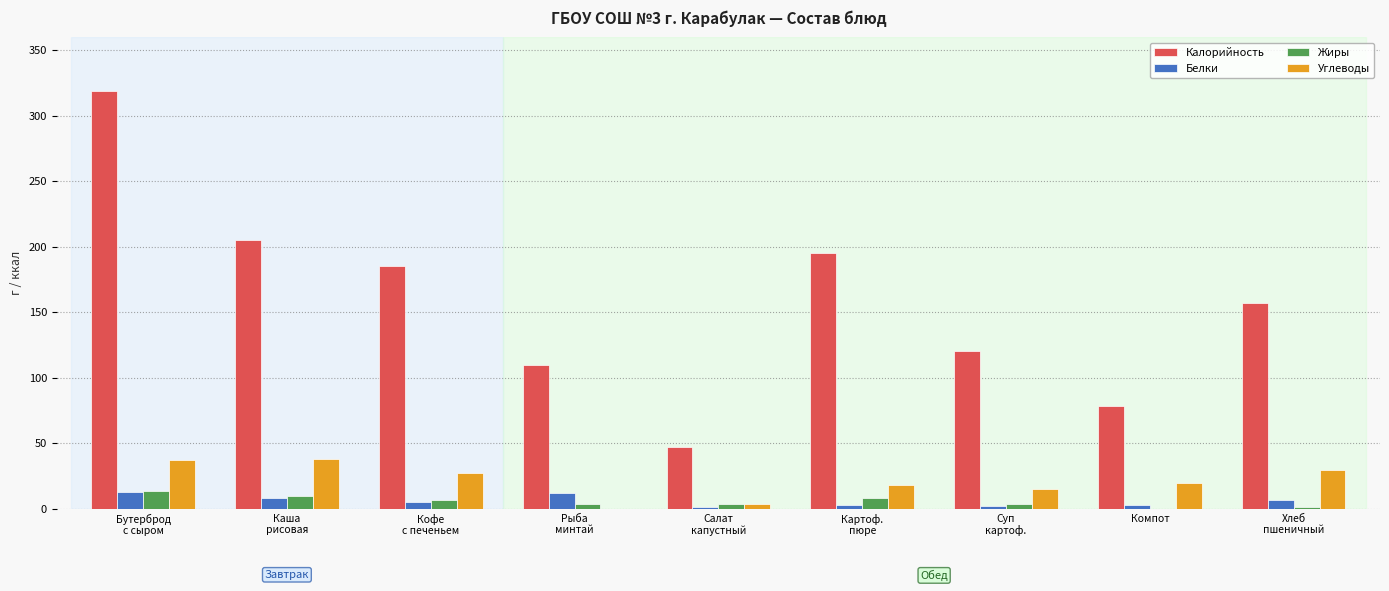

Which series changed the most between Каша
рисовая and Картоф.
пюре?

Углеводы